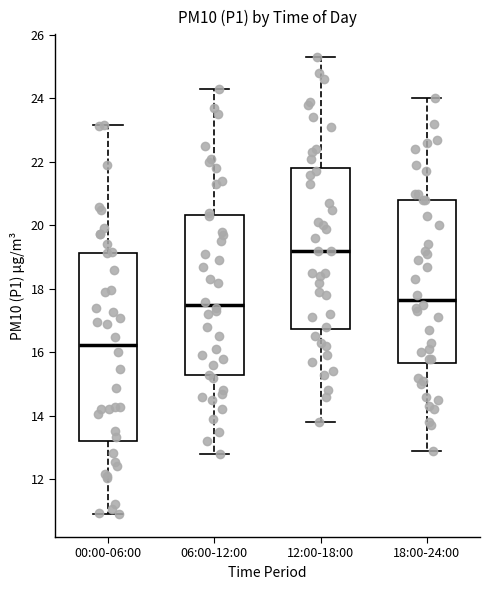

Reading left to right, read every box against the y-axis: the position of its median line, the range the box covers, and the ends of its whiskers. The values are not printed on the chart, so give them approximately, as read against the axis.

00:00-06:00: median 16.2, box 13.2 to 19.2, whiskers 11.0 to 23.2
06:00-12:00: median 17.6, box 15.2 to 20.4, whiskers 12.8 to 24.4
12:00-18:00: median 19.2, box 16.8 to 21.8, whiskers 13.8 to 25.4
18:00-24:00: median 17.6, box 15.6 to 20.8, whiskers 13.0 to 24.0